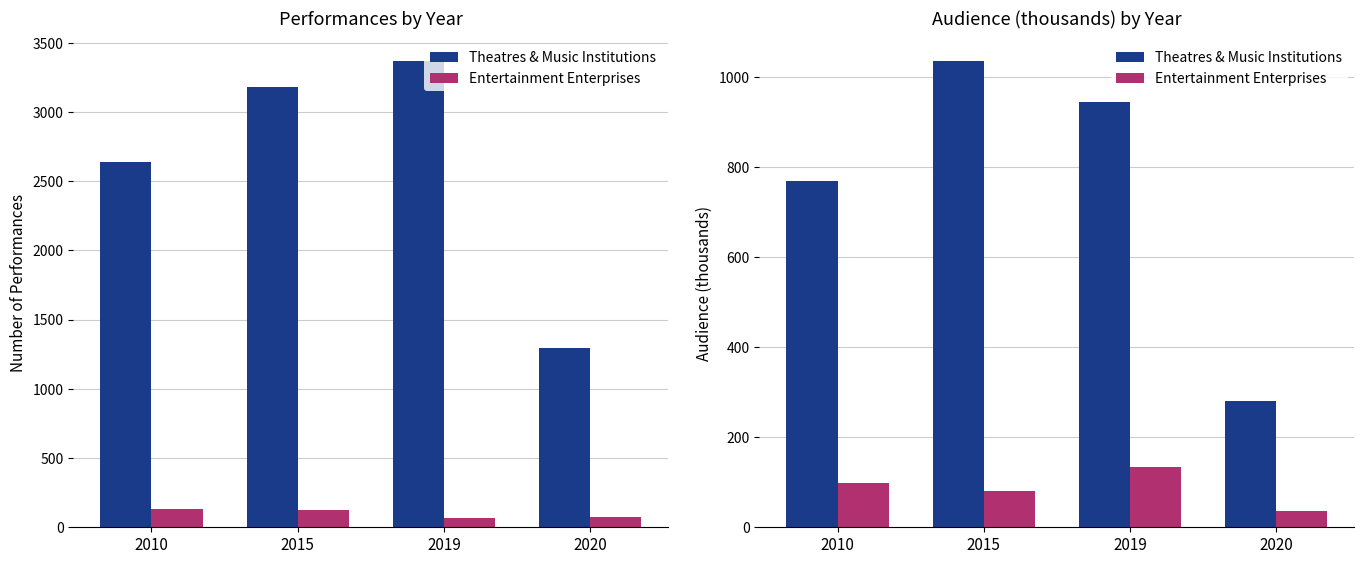

True or false: Theatres & Music Institutions has a value of 93.5 at 2020.

False